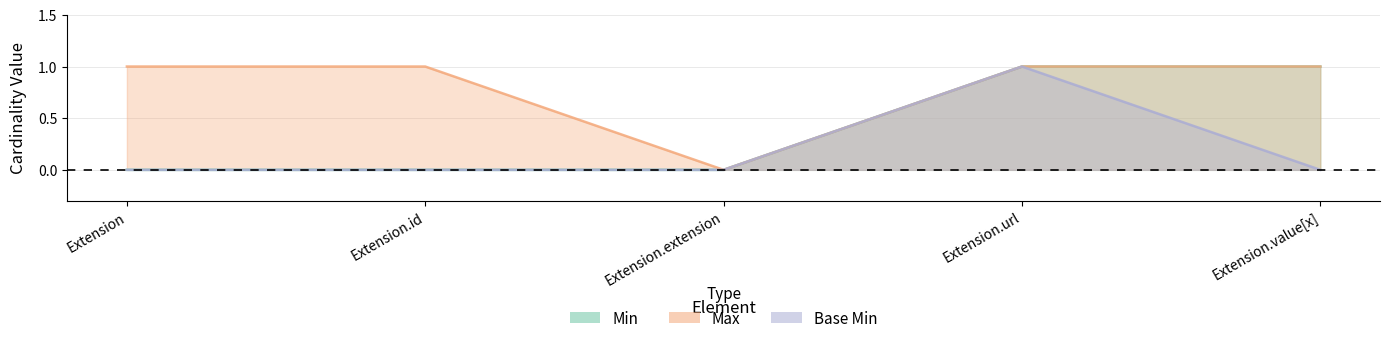

How many interior local peaks does the Base Min series have?

1